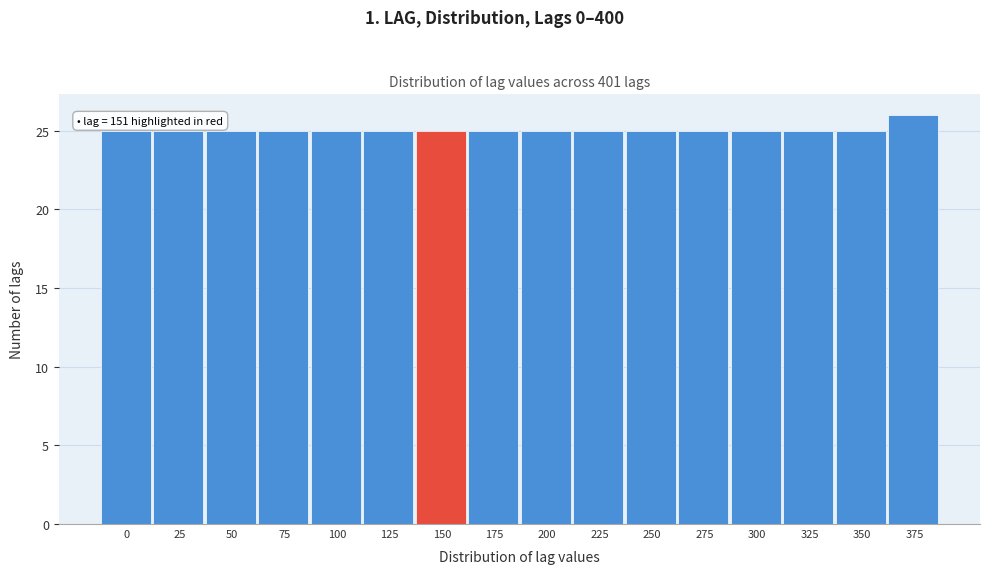

Reading left to right, what are all the values shown in this chart?

0=25	25=25	50=25	75=25	100=25	125=25	150=25	175=25	200=25	225=25	250=25	275=25	300=25	325=25	350=25	375=26